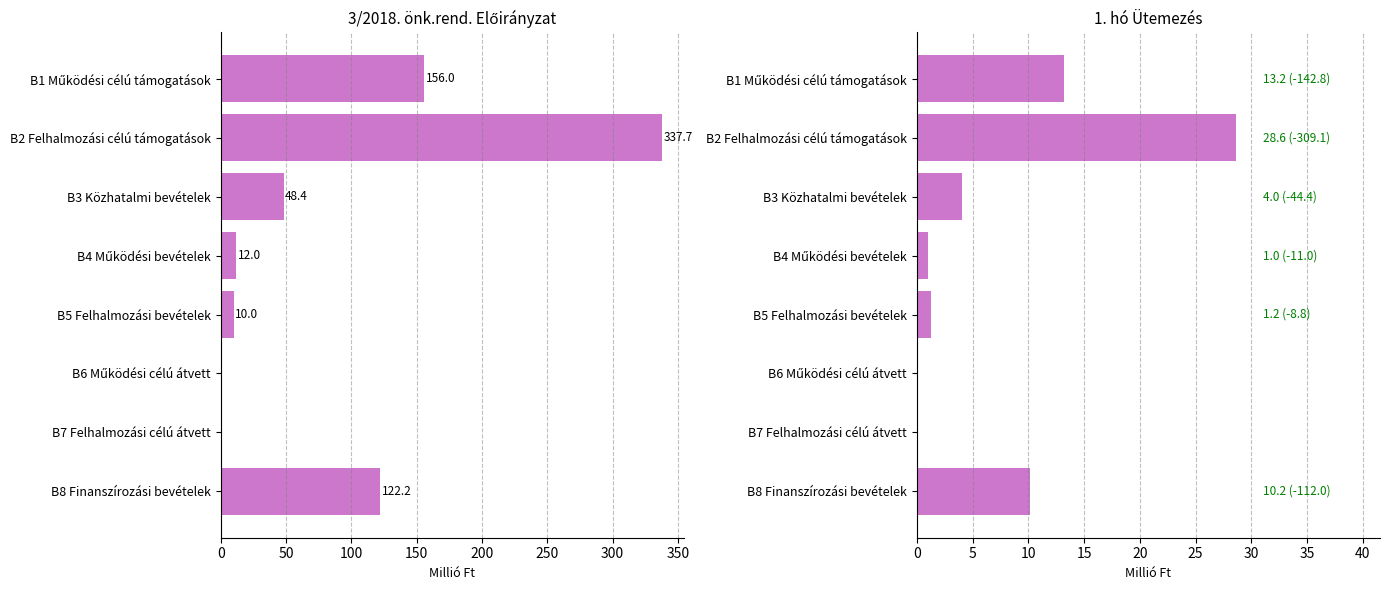

Does the chart contain stacked bars?

No